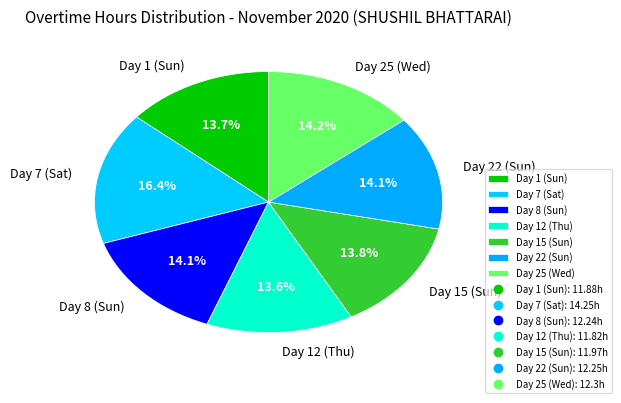

What percentage is the Day 8 (Sun) slice, to the nearest percent?

14%